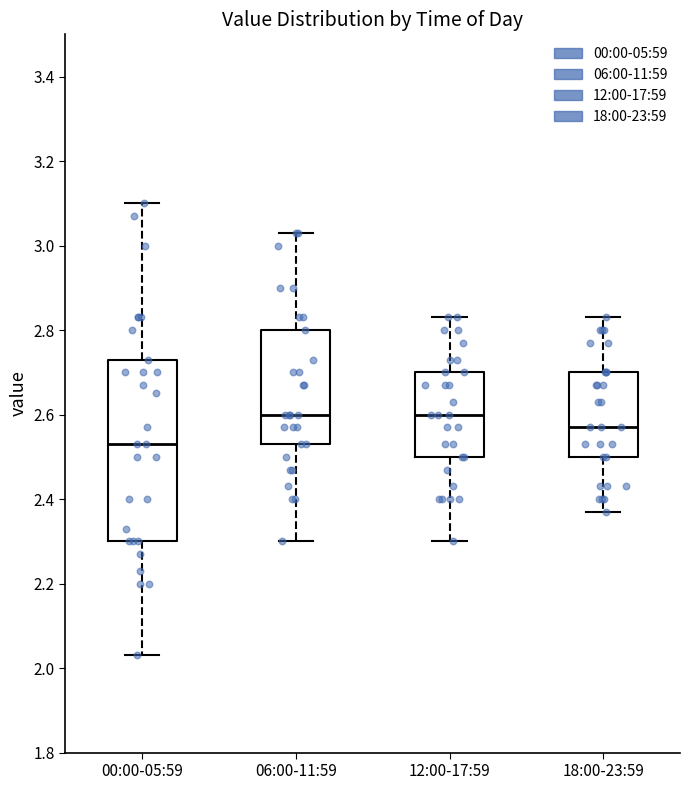

Which box is the tallest, from its lower edge to its upper edge?

00:00-05:59